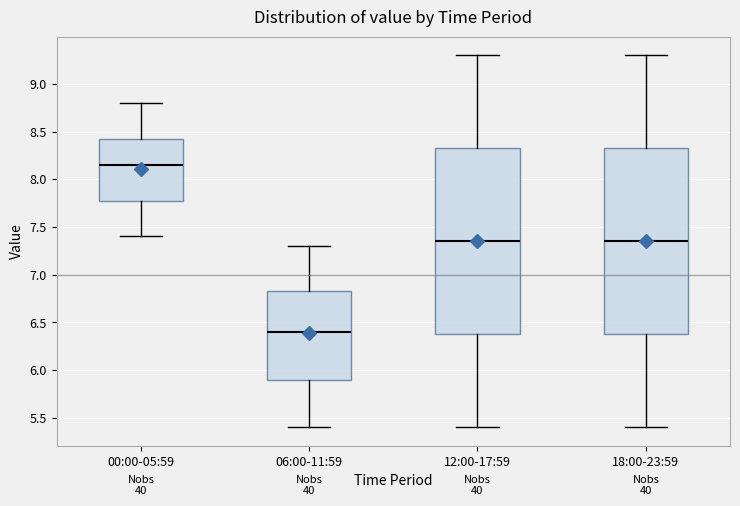

Which box has the lowest median line?

06:00-11:59